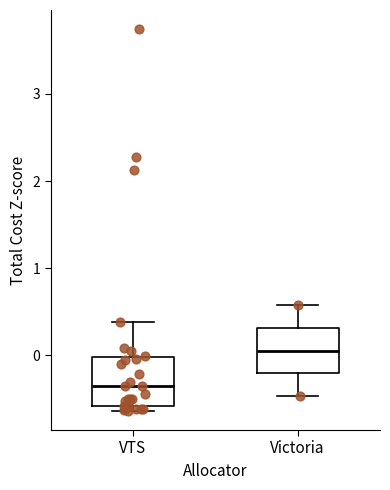

Where is the lower edge of the box for Victoria on the y-axis? The values are not printed on the chart, so give them approximately, as read against the axis.

-0.2